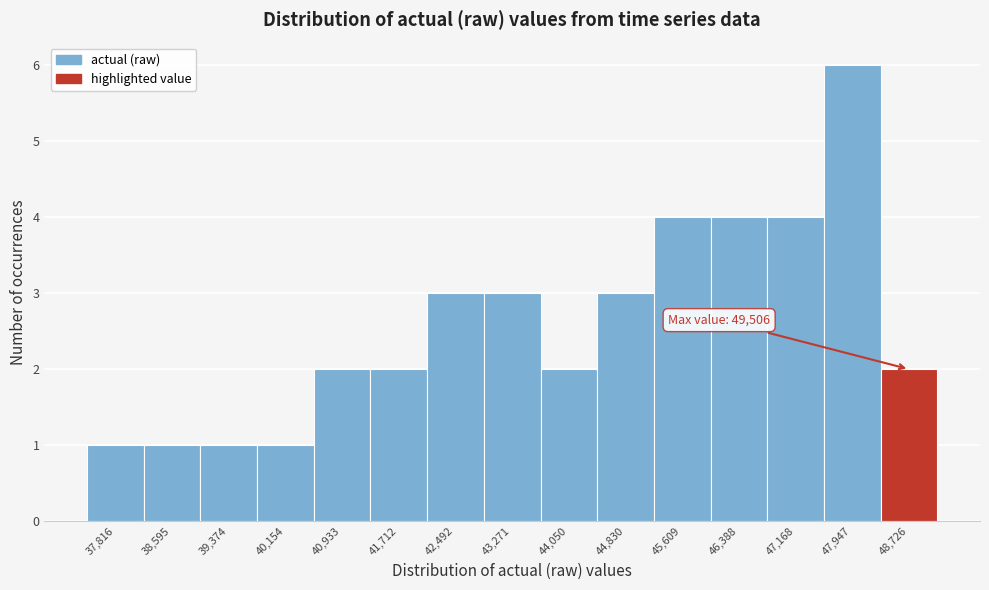

Reading left to right, list all the values displayed in this chart.

37,816=1	38,595=1	39,374=1	40,154=1	40,933=2	41,712=2	42,492=3	43,271=3	44,050=2	44,830=3	45,609=4	46,388=4	47,168=4	47,947=6	48,726=2